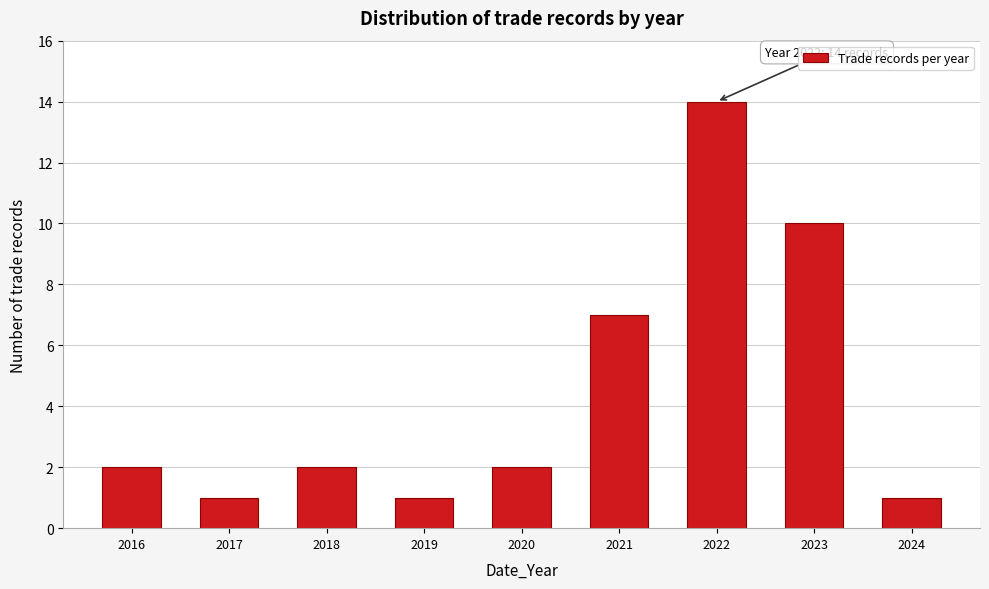

Reading left to right, list all the values displayed in this chart.

2016=2	2017=1	2018=2	2019=1	2020=2	2021=7	2022=14	2023=10	2024=1